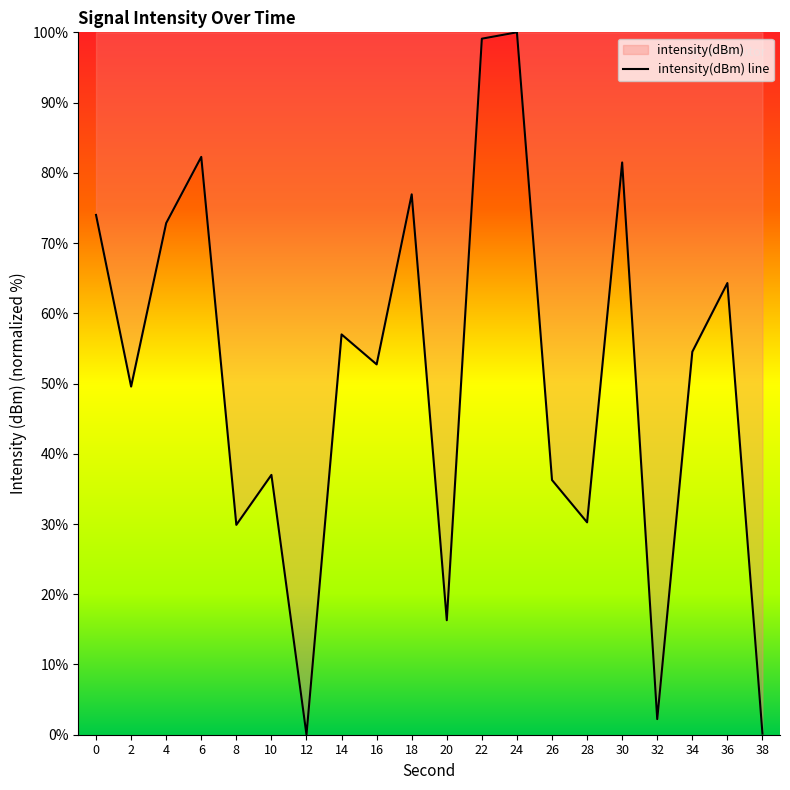

Does the chart display data point markers on the line(s)?

No